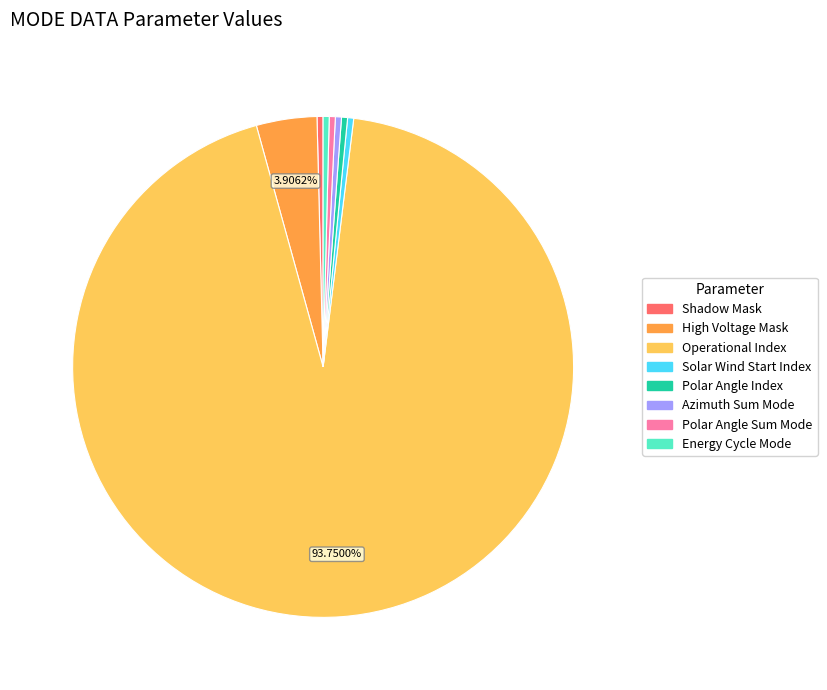

What percentage is the Operational Index slice, to the nearest percent?

94%